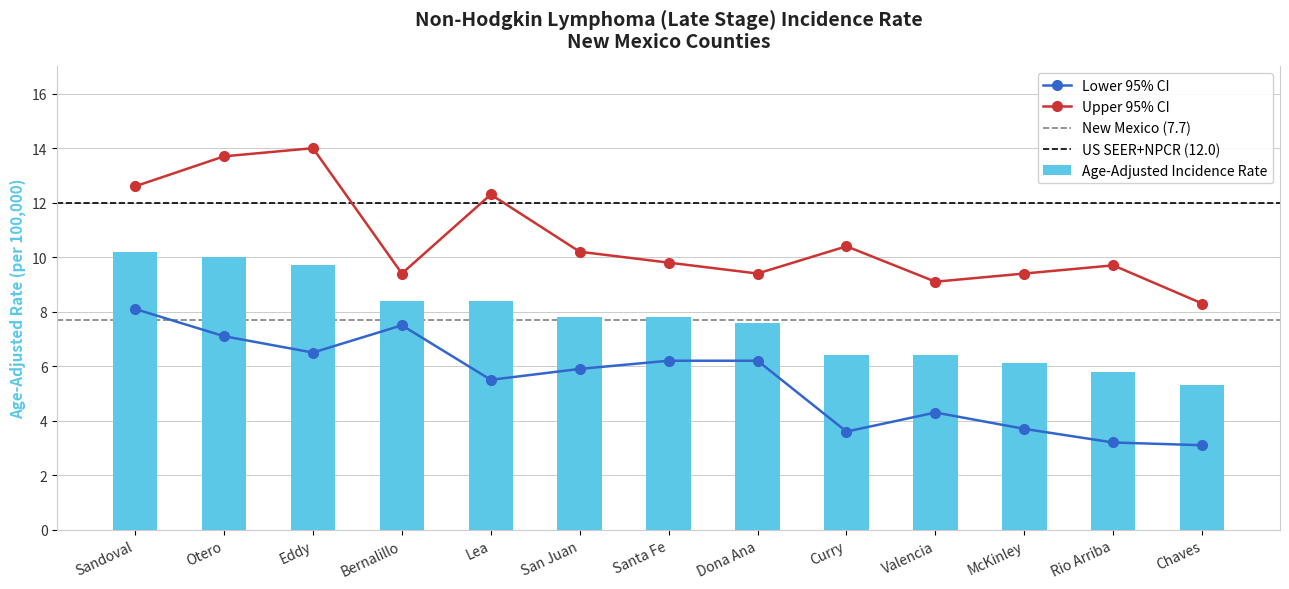

What is the approximate value of Age-Adjusted Incidence Rate at Otero?

10.0